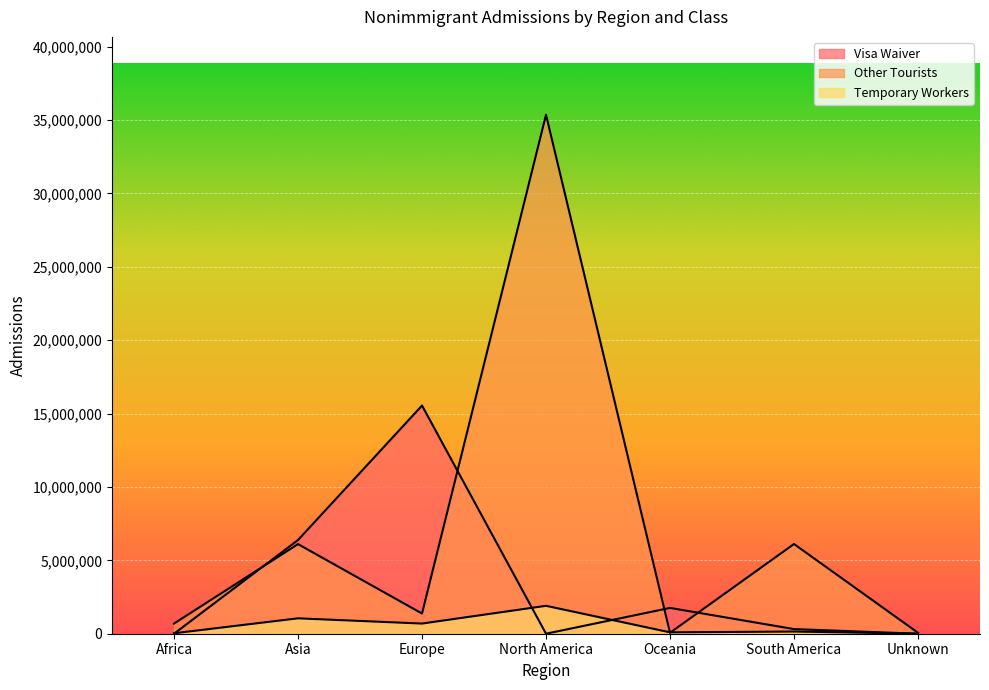

What is the difference between the Visa Waiver values at South America and North America?

315703